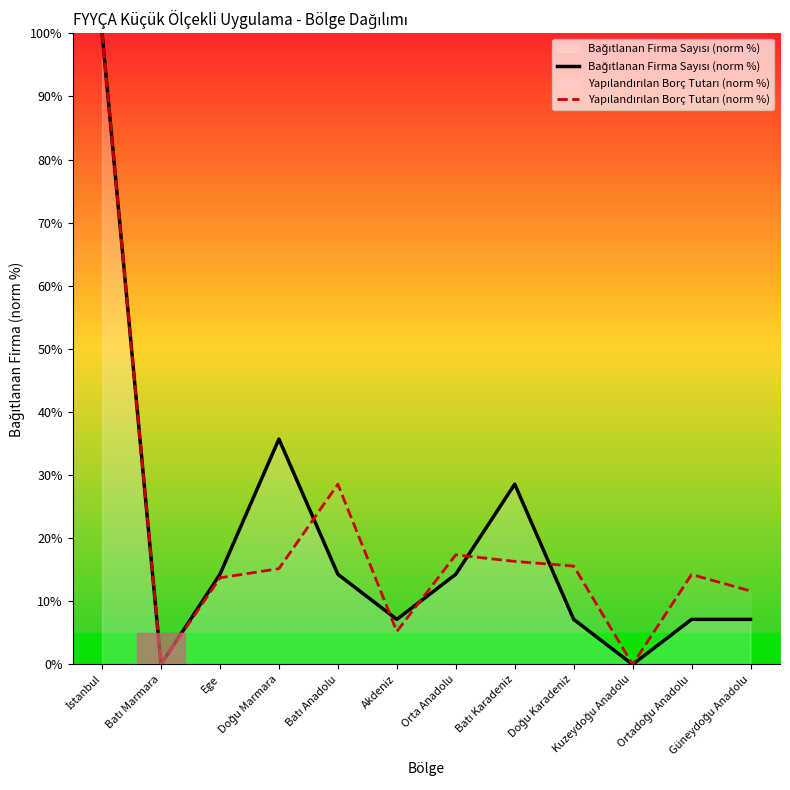

What is the label of the 6th point from the right?

Orta Anadolu